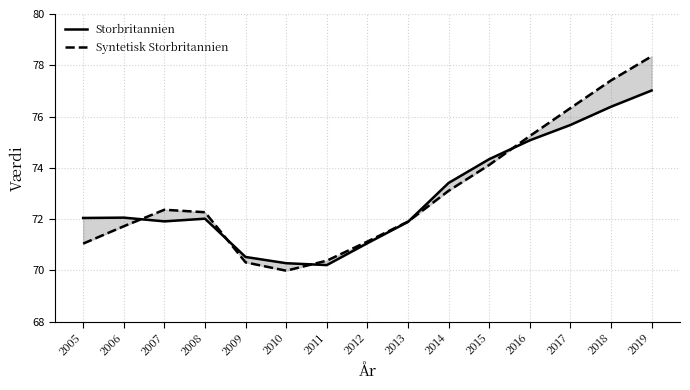

Between which two adjacent categories do Storbritannien and Syntetisk Storbritannien first intersect?

2006 and 2007